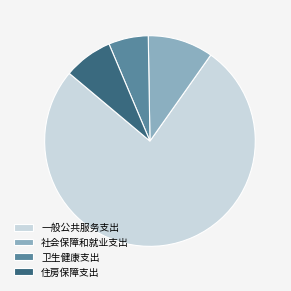

True or false: 社会保障和就业支出 accounts for 10% of the total.

True